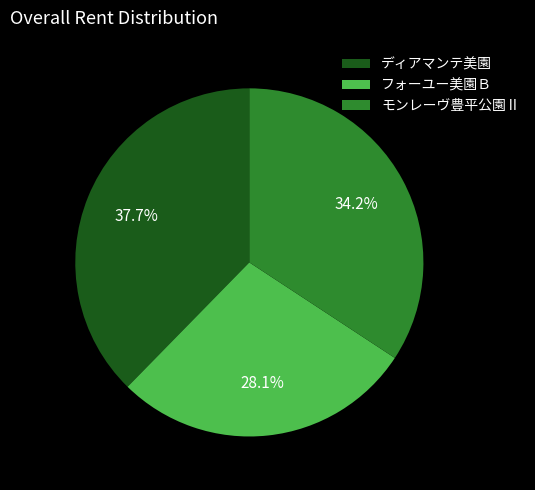

Which slice is the largest?

ディアマンテ美園